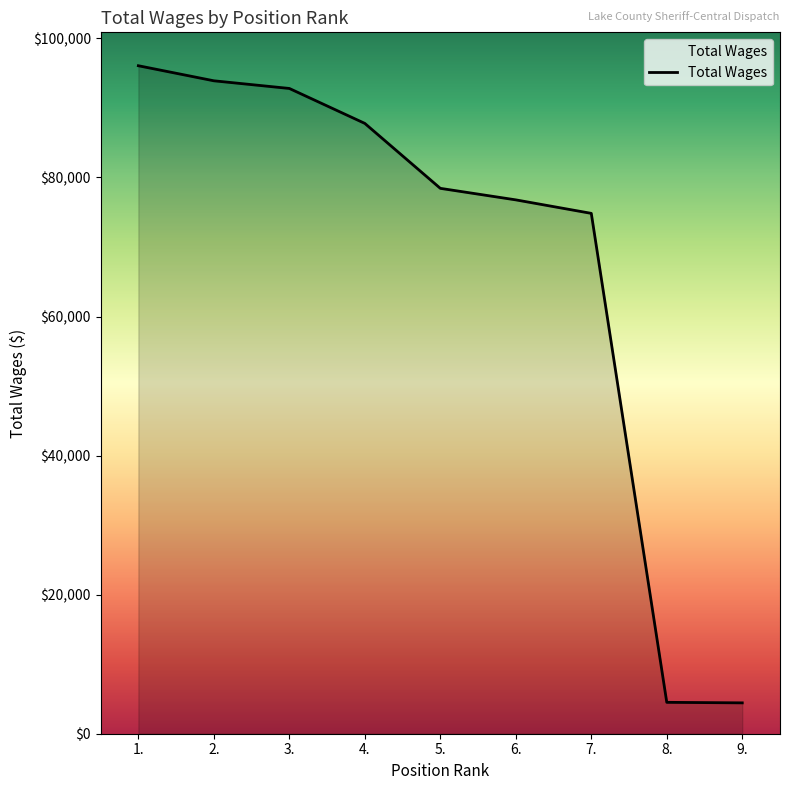

What is the sum of all values?

609551